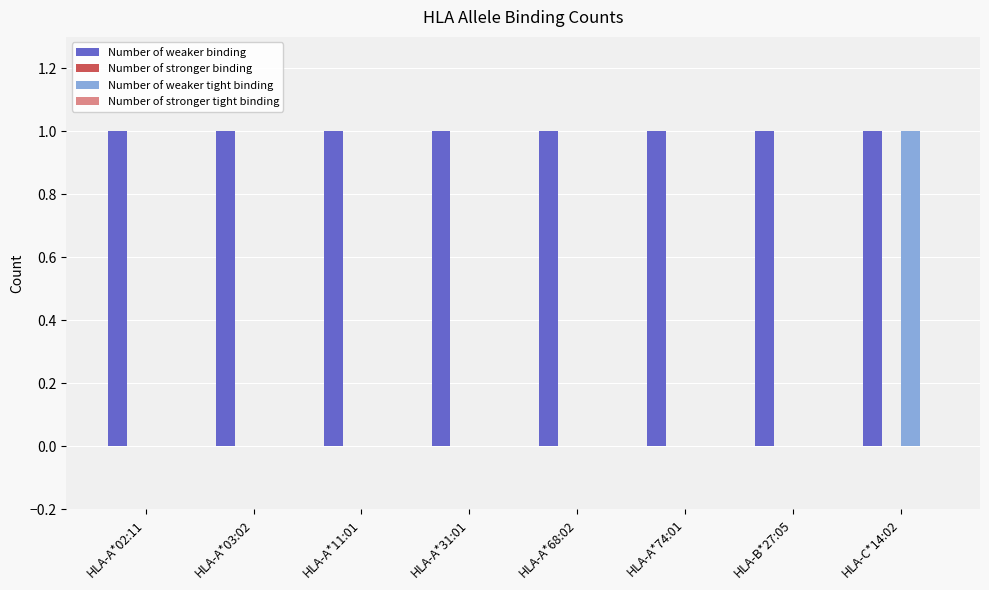

Which series has the largest total across all categories?

Number of weaker binding